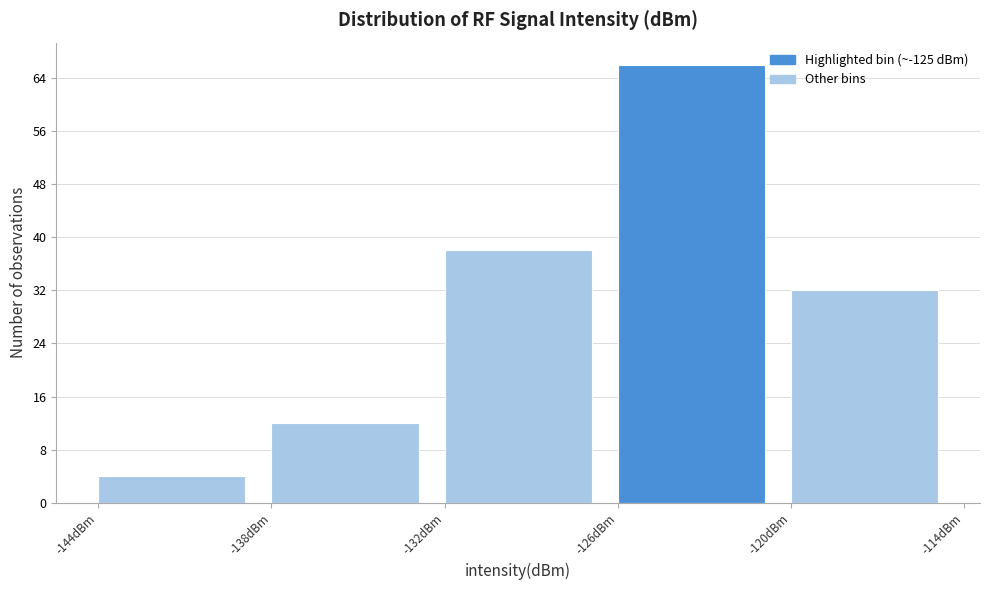

How tall is the bar that spans -120 to -114 on the x-axis? The values are not printed on the chart, so give them approximately, as read against the axis.

32